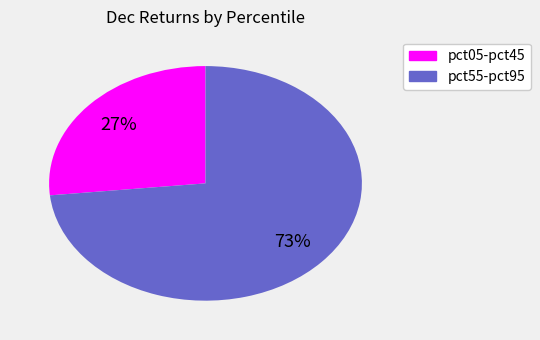

To the nearest percent, what is the average slice percentage?

50%